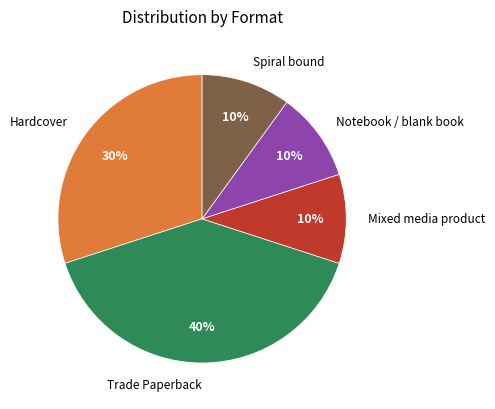

Does any single category account for the majority?

No